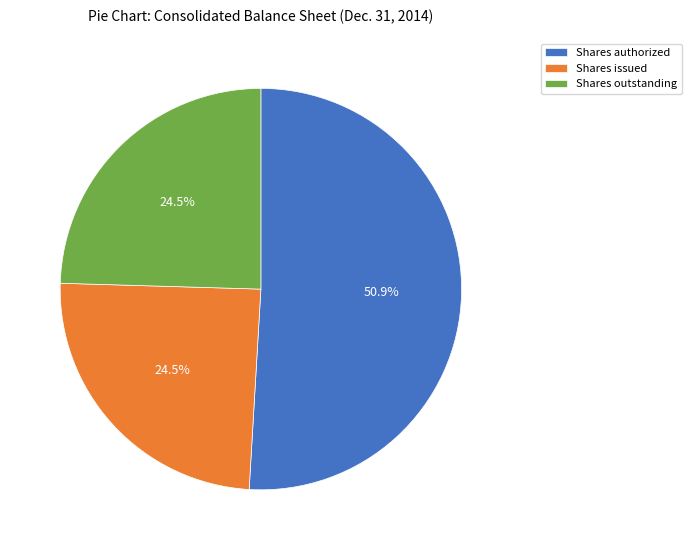

The Shares authorized slice represents 51% of the pie. True or false?

True